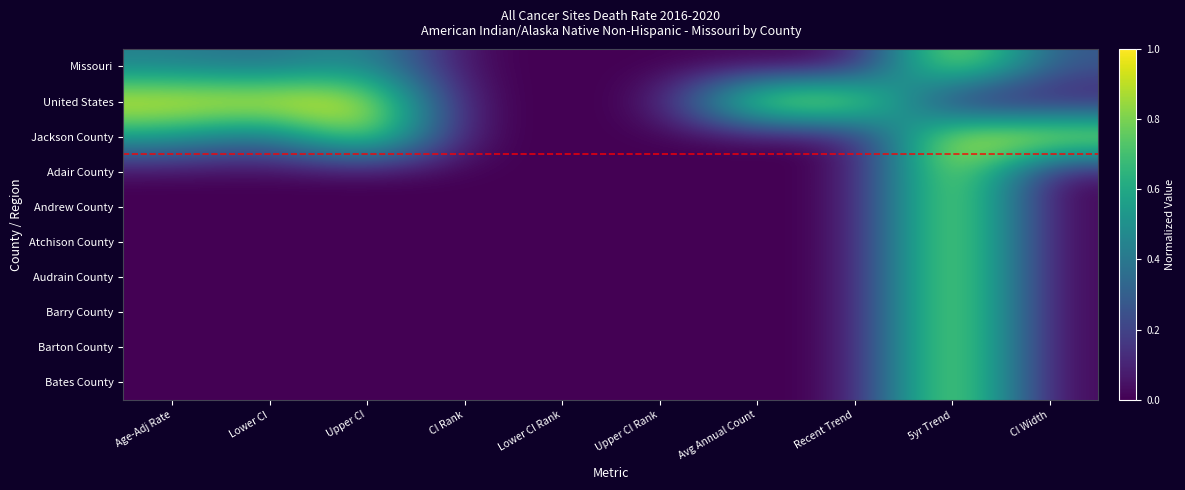

Count the number of data series in this chart.

10